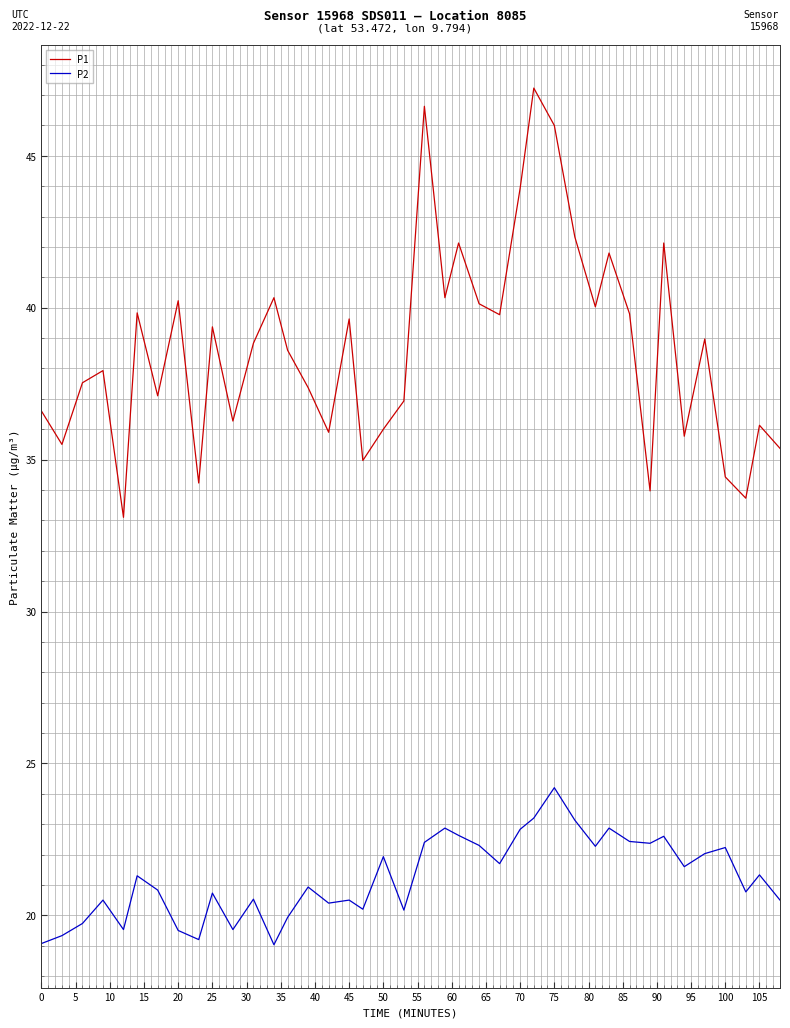

True or false: P2 and P1 cross at least once.

False